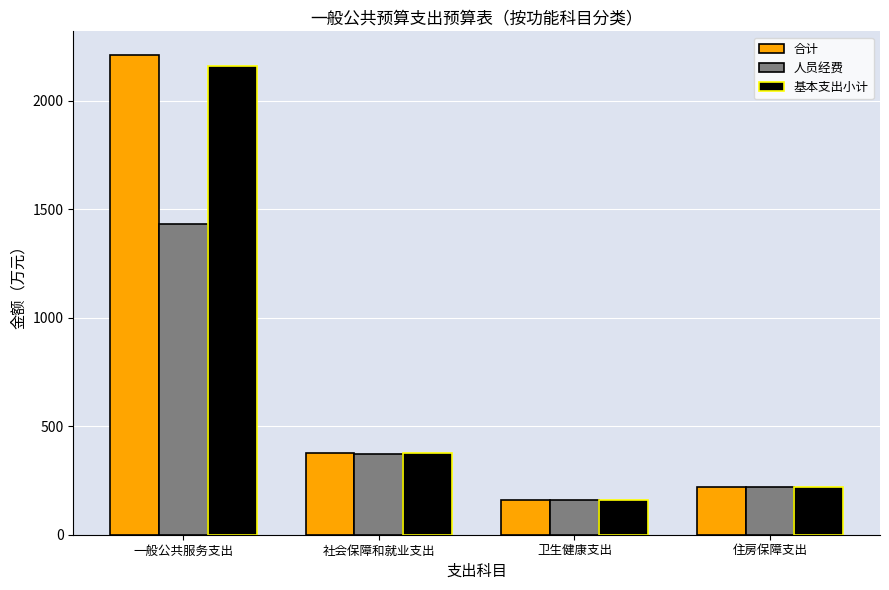

List the labels in order of 基本支出小计 value, largest first.

一般公共服务支出, 社会保障和就业支出, 住房保障支出, 卫生健康支出